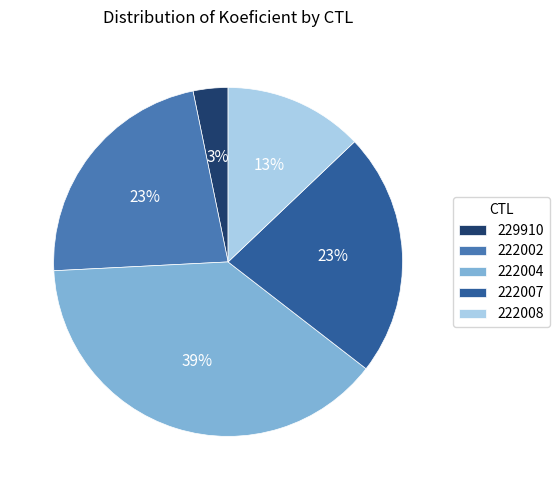

To the nearest percent, what portion does 222004 represent?

39%